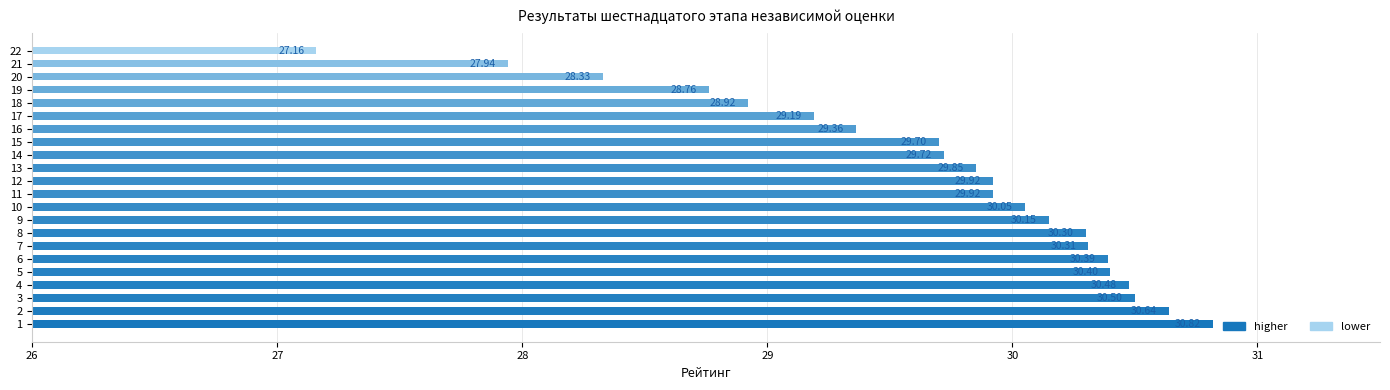

What is the sum of all values?

652.8